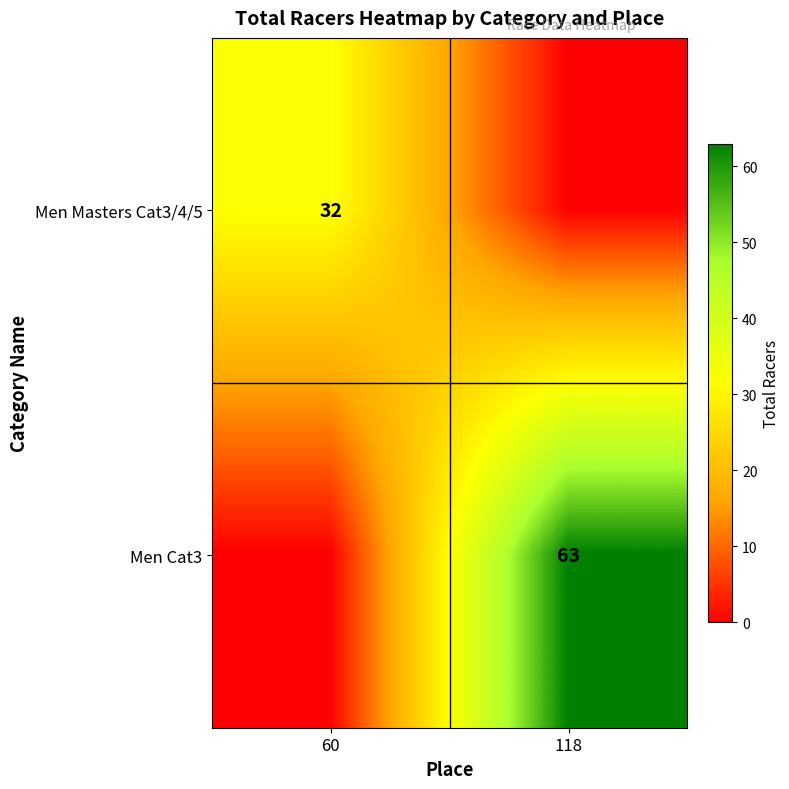

The value of Men Cat3 at 118 is 16. True or false?

False